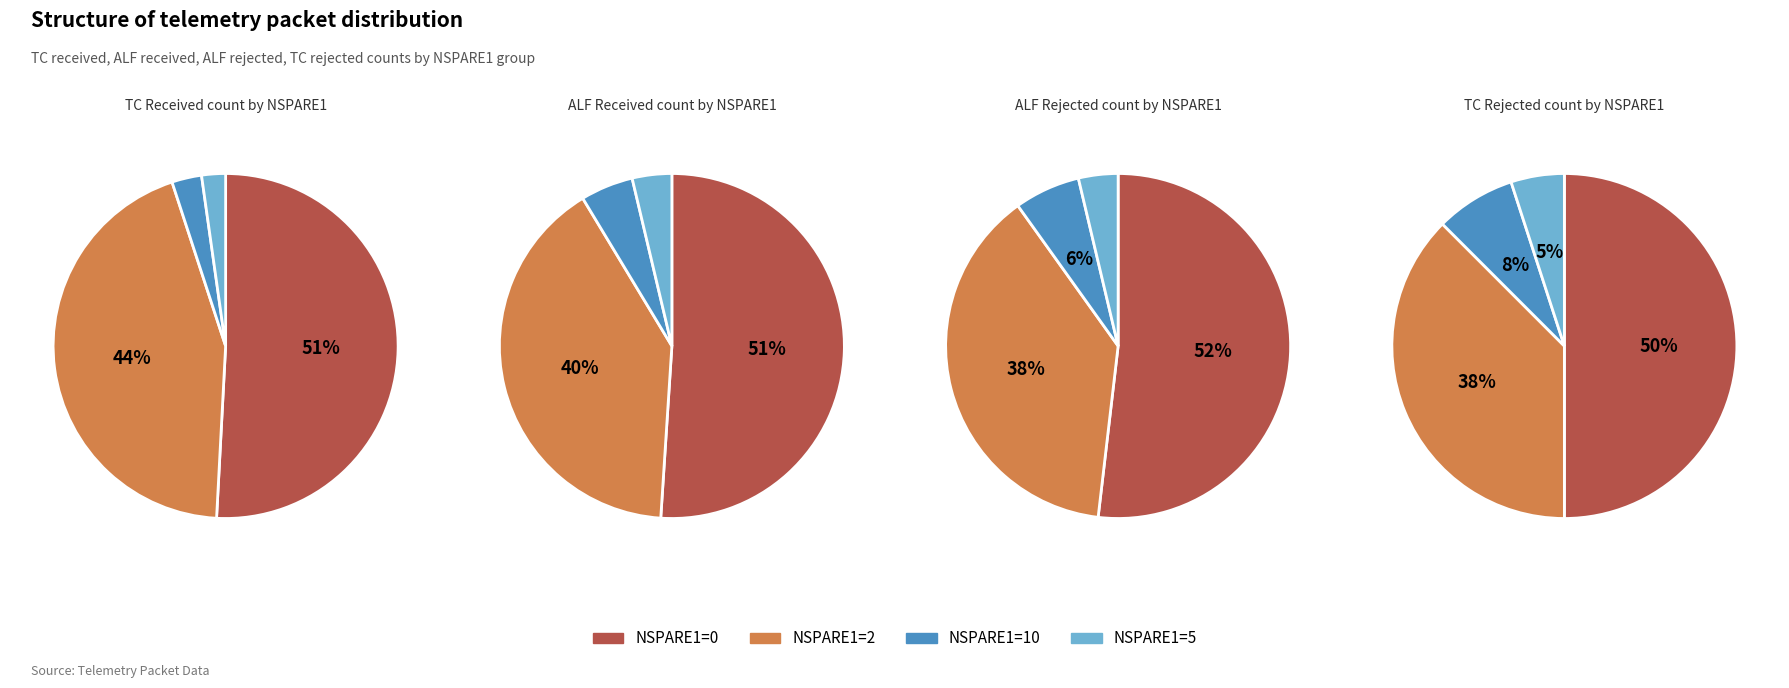

Count the number of slices in the pie.

4